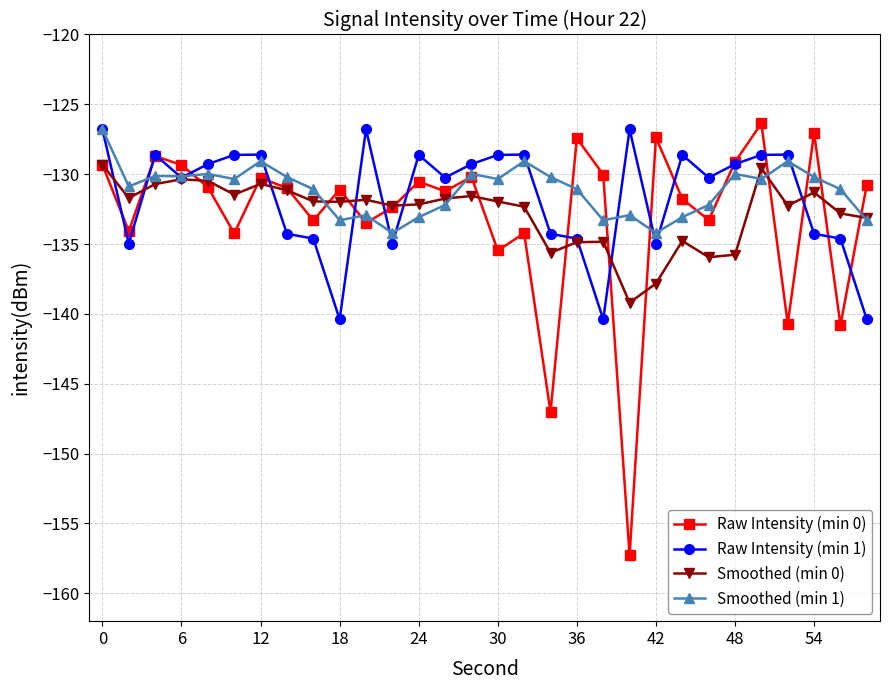

What is the difference between the maximum and minimum values in the Smoothed (min 1) series?

7.4